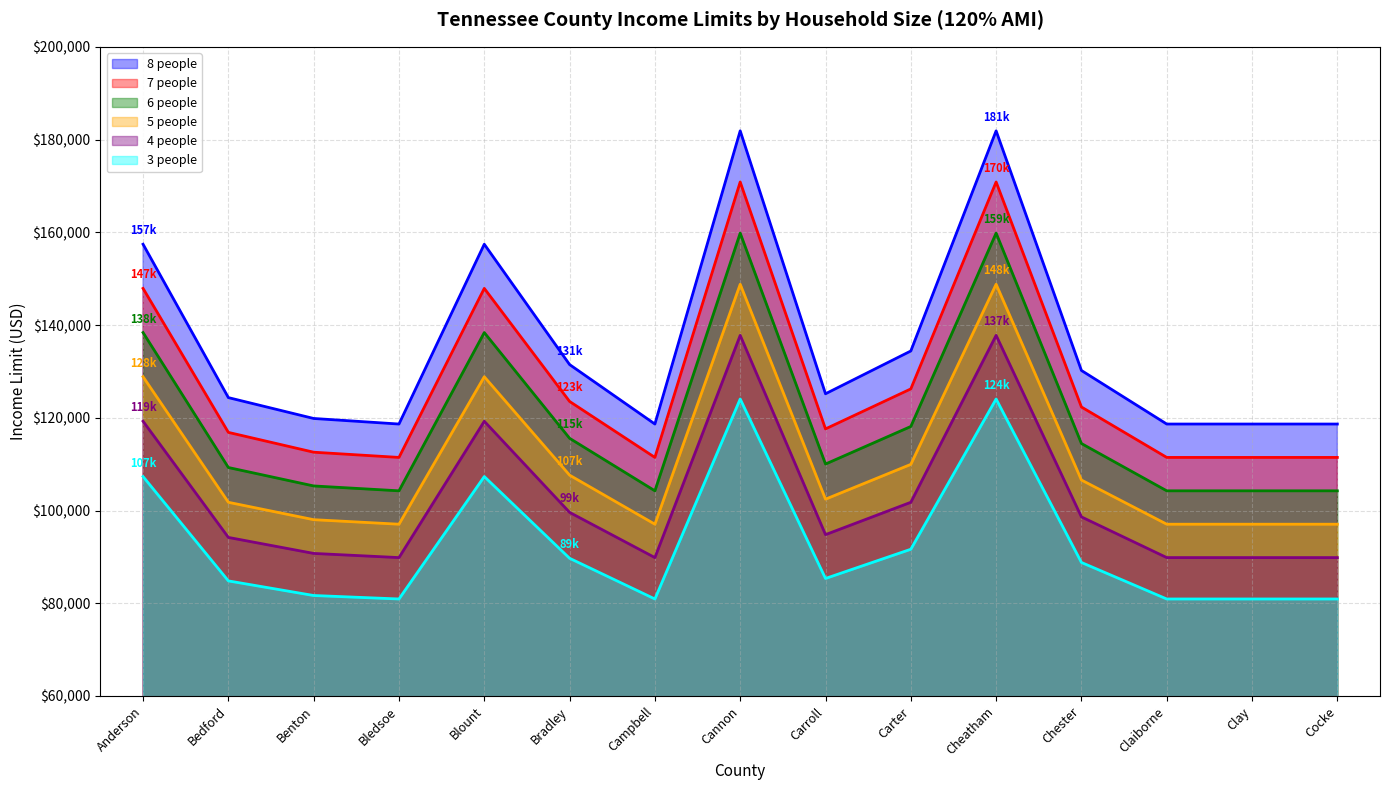

At which category is the sum across all series the highest?

Cannon